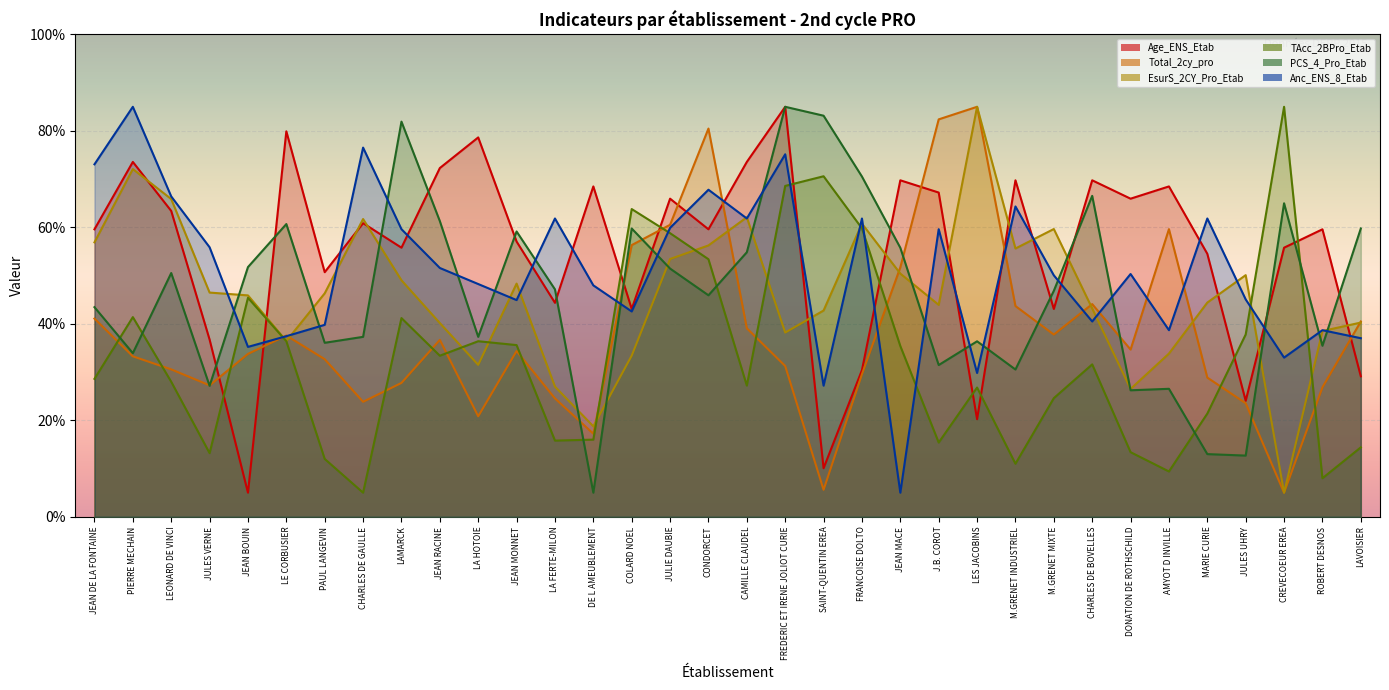

Which series has the largest range (max minus min)?

Total_2cy_pro